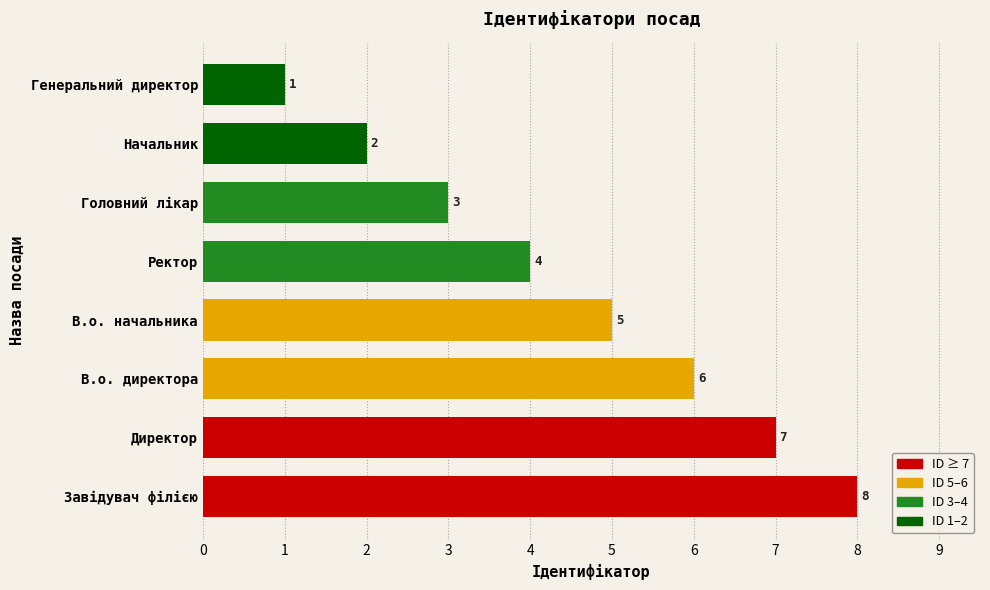

True or false: the data shows 7 at Директор.

True